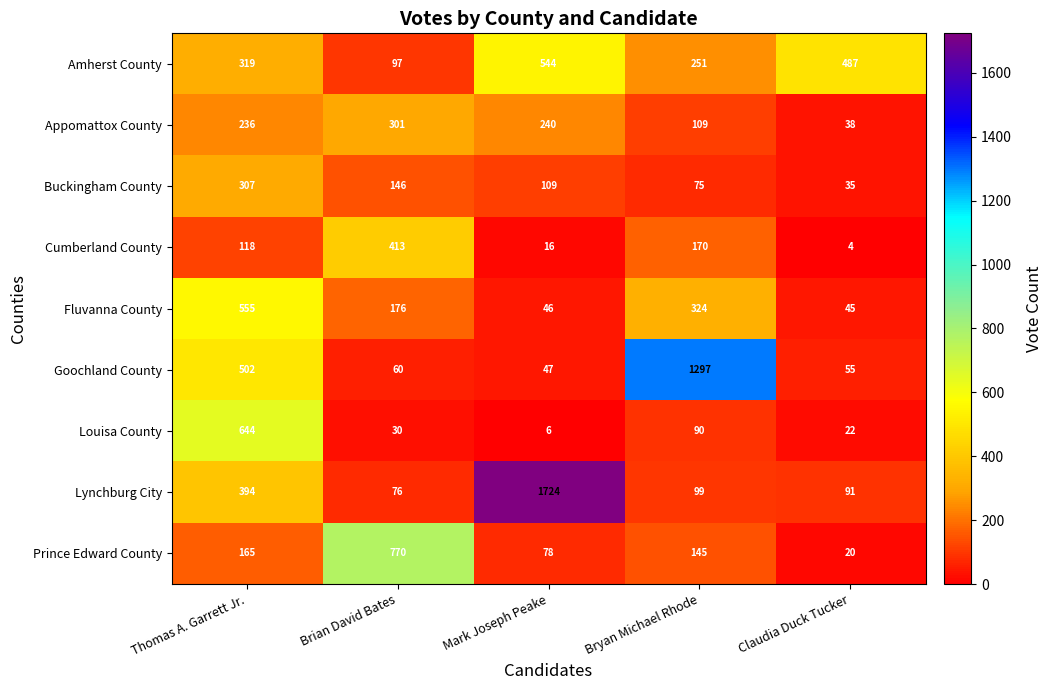

Is it true that Fluvanna County equals 949 at Thomas A. Garrett Jr.?

False